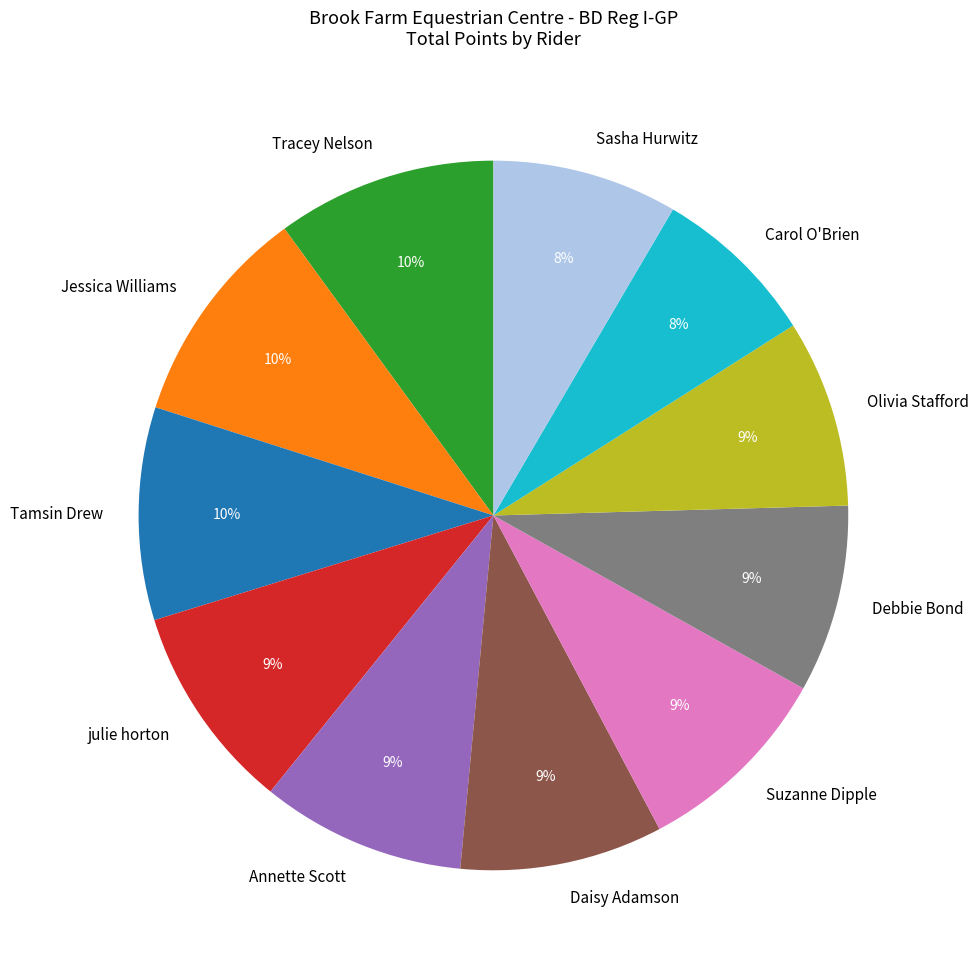

Is the sum of Tracey Nelson and Suzanne Dipple greater than half?

No